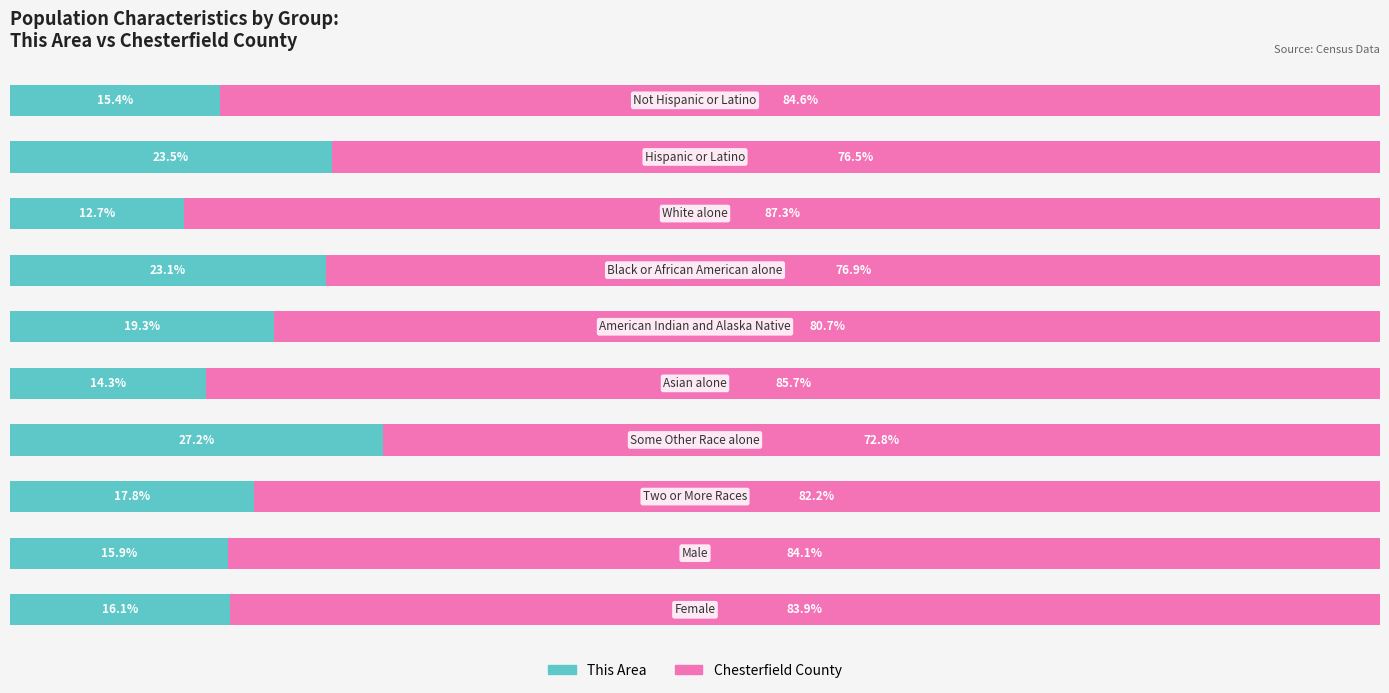

What are all the series names shown in the legend?

This Area, Chesterfield County